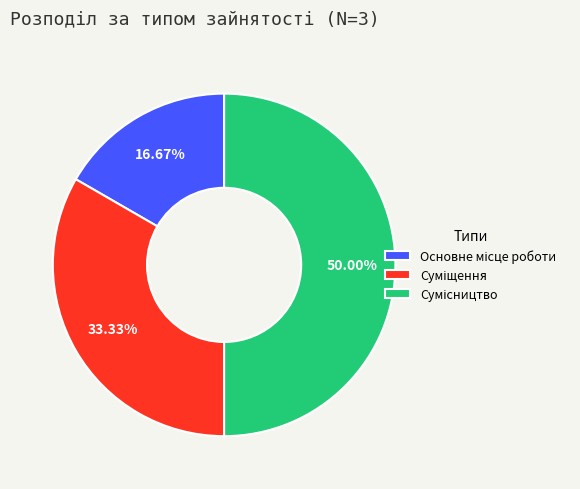

How many segments does this pie chart have?

3